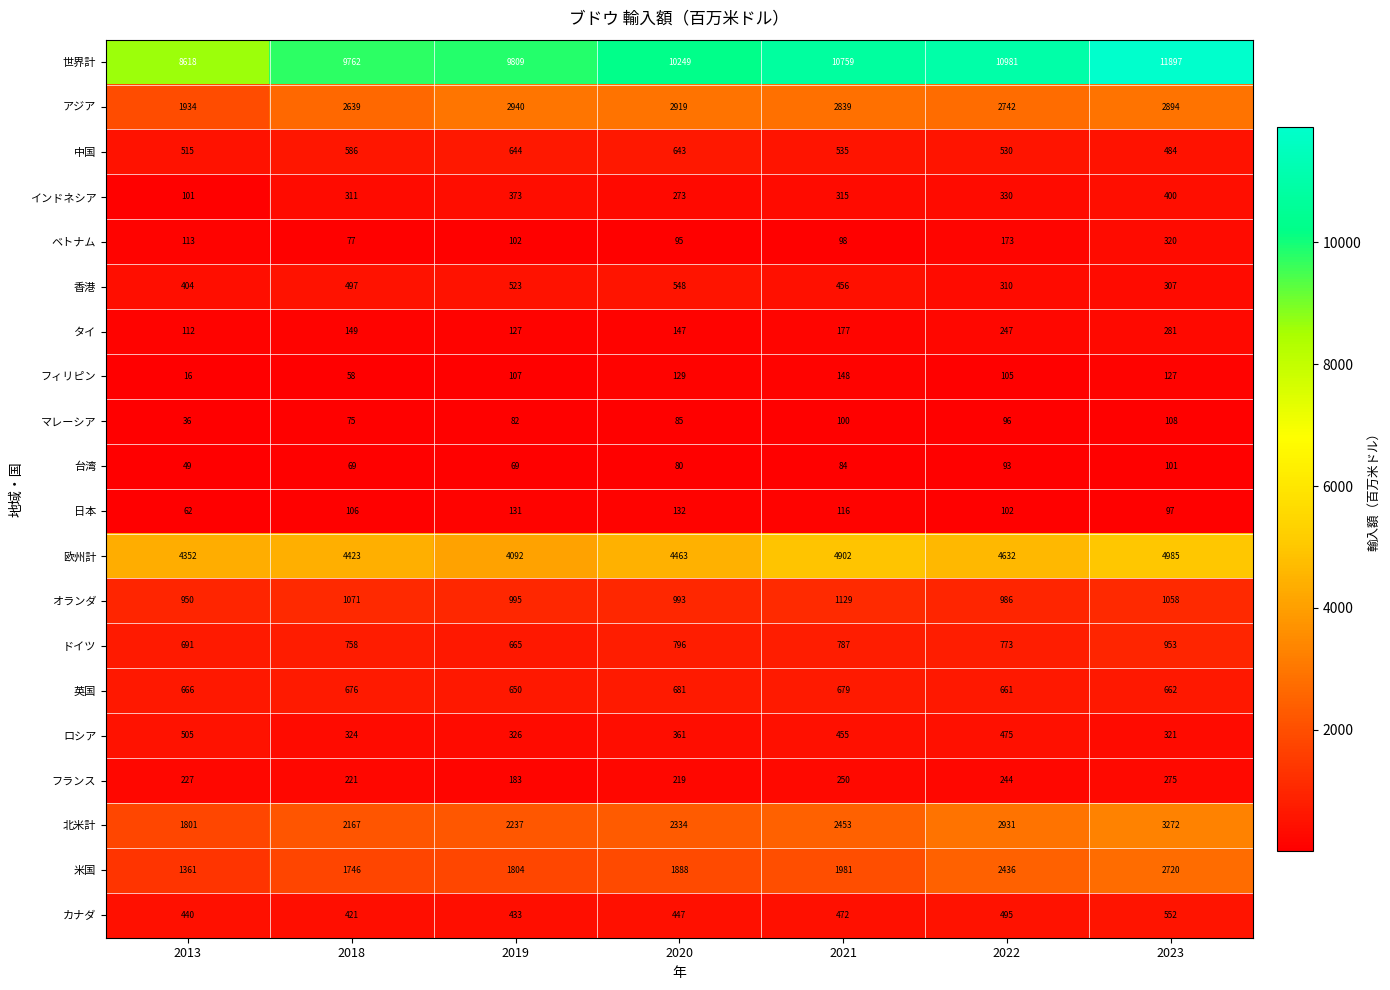

At 2013, list the series in order from largest to smallest.

世界計, 欧州計, アジア, 北米計, 米国, オランダ, ドイツ, 英国, 中国, ロシア, カナダ, 香港, フランス, ベトナム, タイ, インドネシア, 日本, 台湾, マレーシア, フィリピン